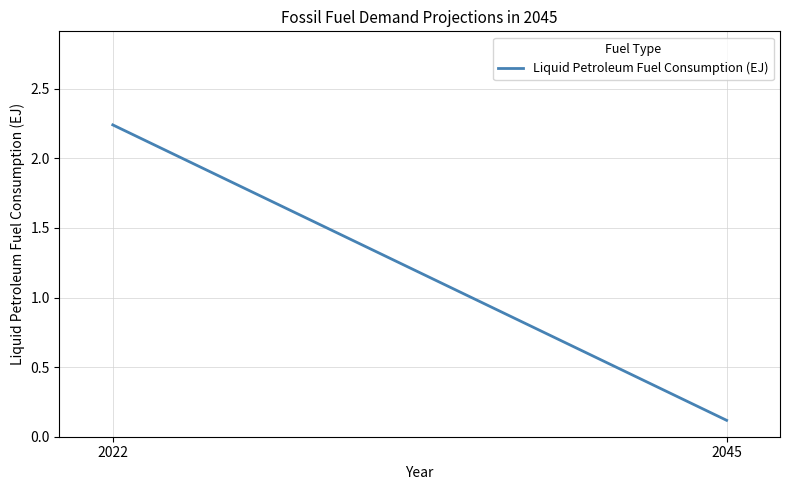

What is the sum of all values?

2.4